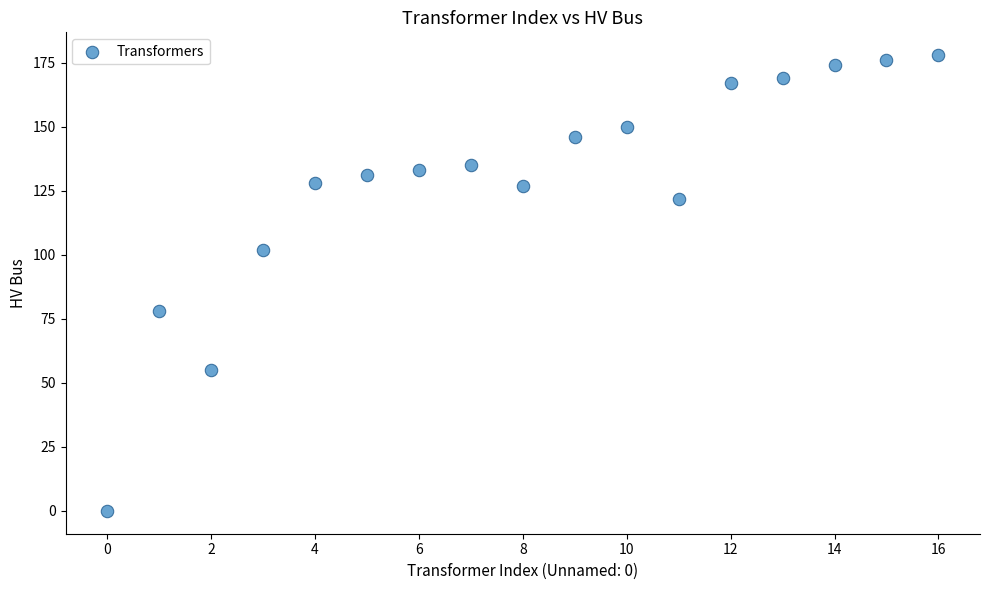

What Y value in the scatter plot is closest to 89?

78